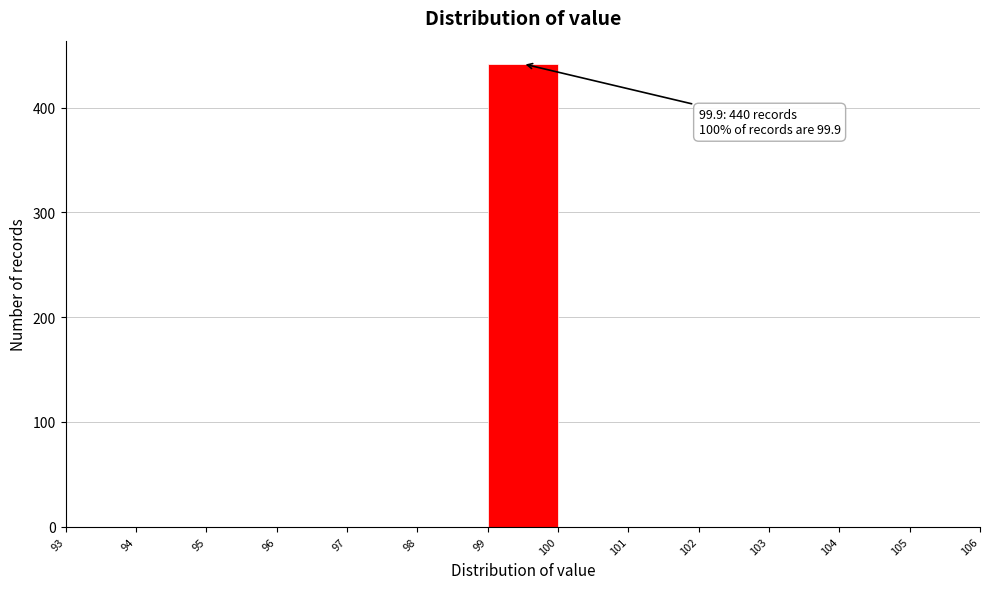

Over which range of the x-axis is the bar tallest?

99 to 100